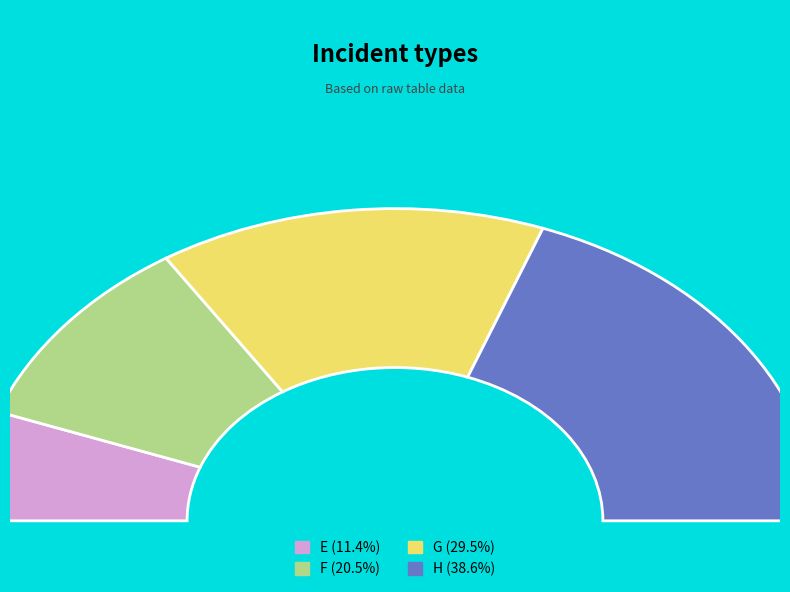

How many segments does this pie chart have?

4